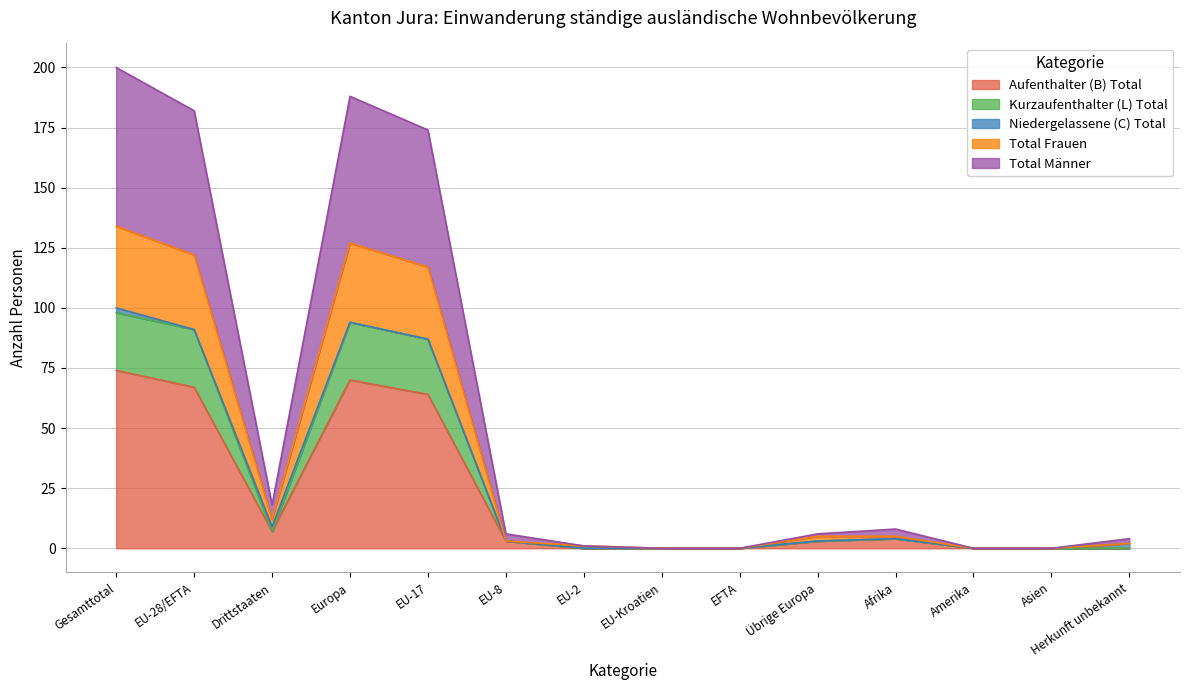

What is the label of the 8th point from the left?

EU-Kroatien